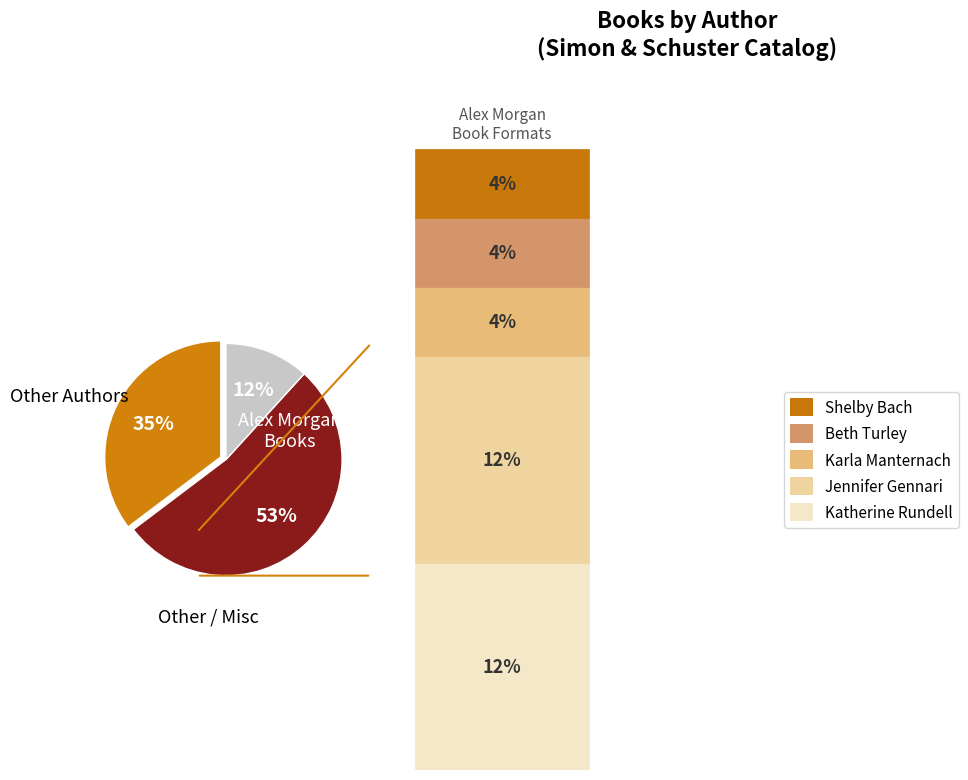

To the nearest percent, what is the average slice percentage?

33%